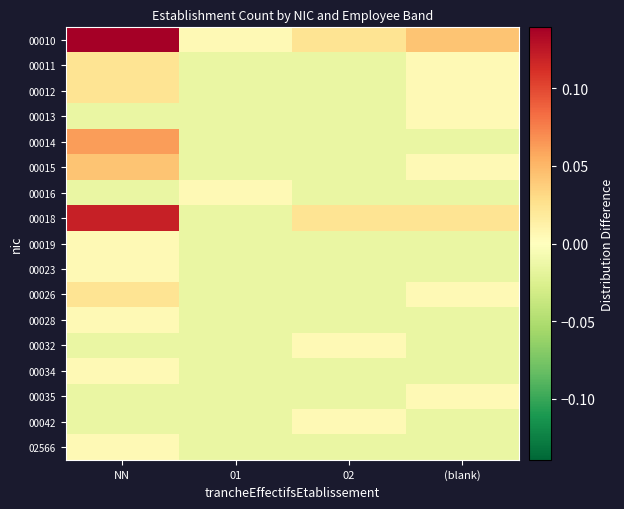

Count the number of data series in this chart.

17